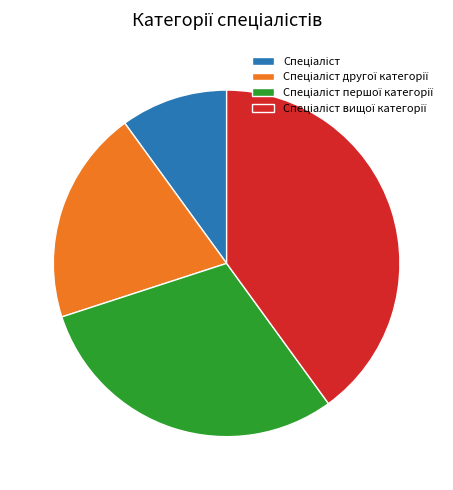

Is there any slice that represents more than half of the pie?

No